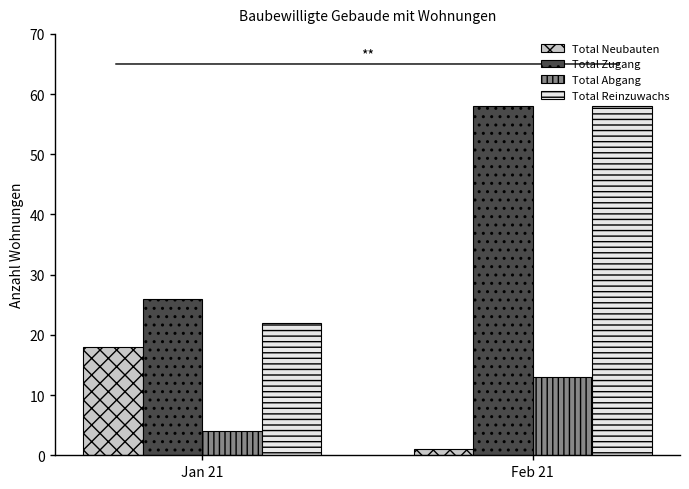

How many bars are there in each group?

4